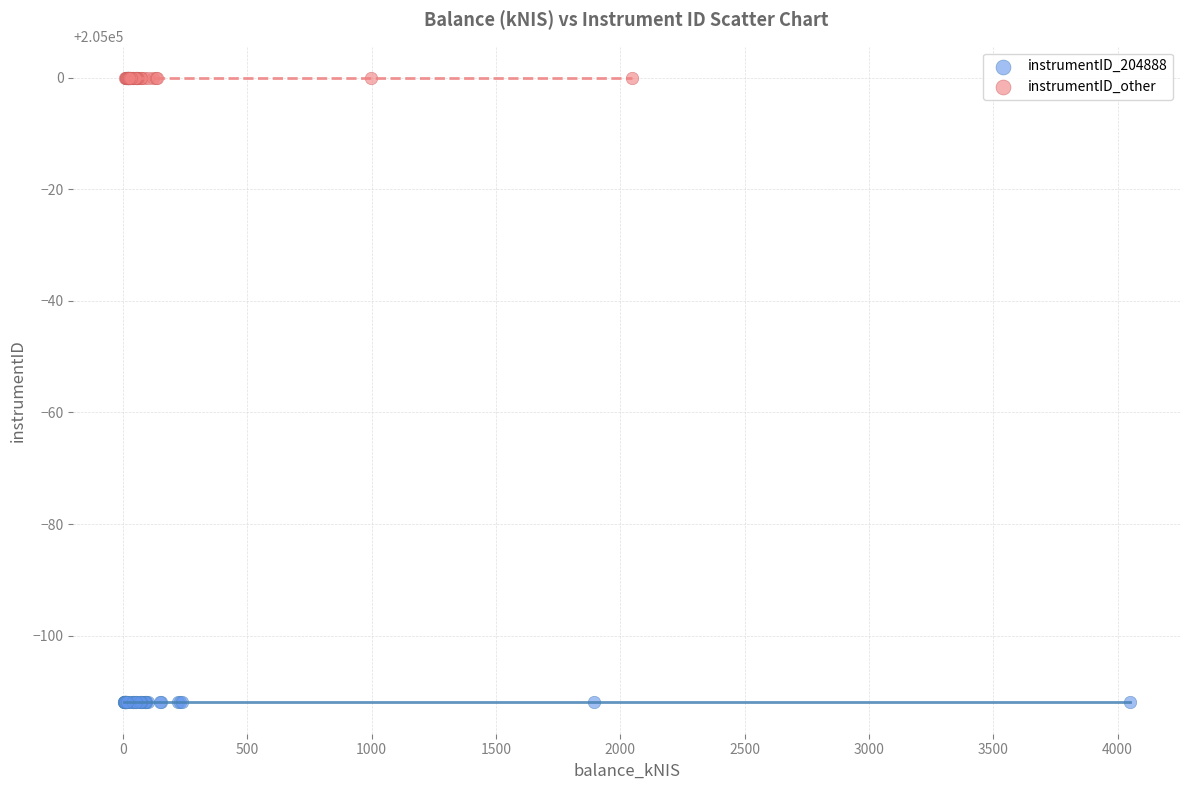

Which series reaches the minimum Y coordinate?

instrumentID_204888